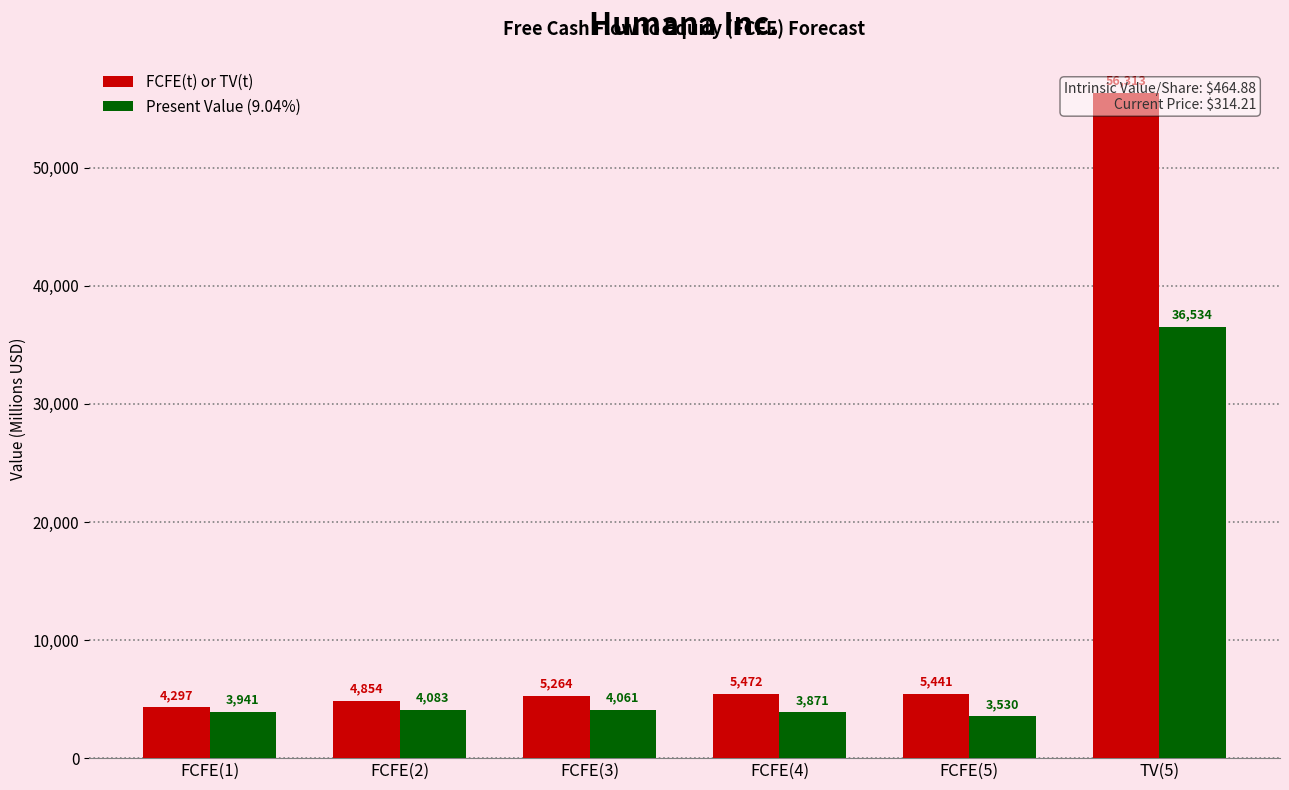

At which category is the sum across all series the highest?

TV(5)